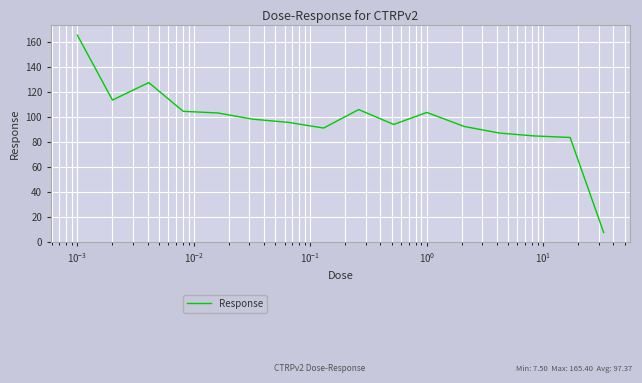

What is the difference between the maximum and minimum values?

157.9